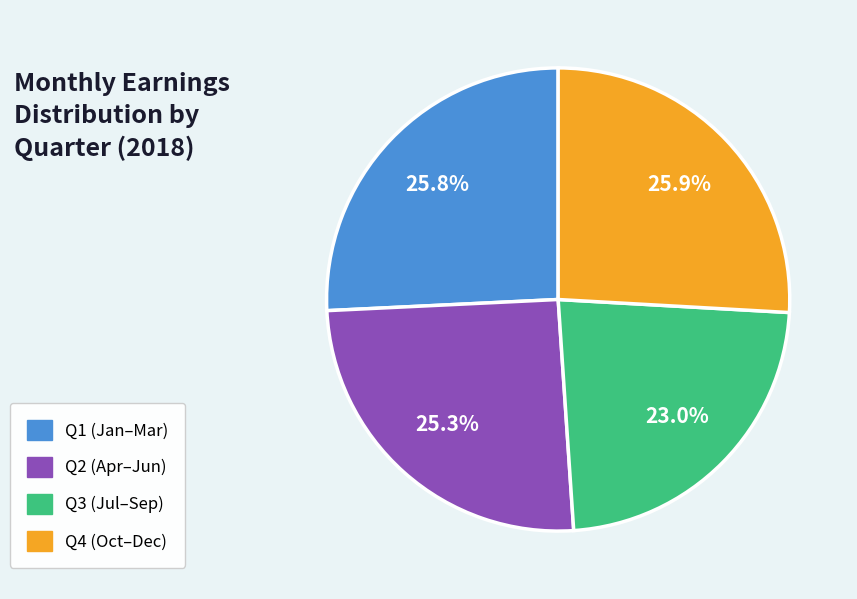

Which has a higher value, Q4 (Oct–Dec) or Q3 (Jul–Sep)?

Q4 (Oct–Dec)